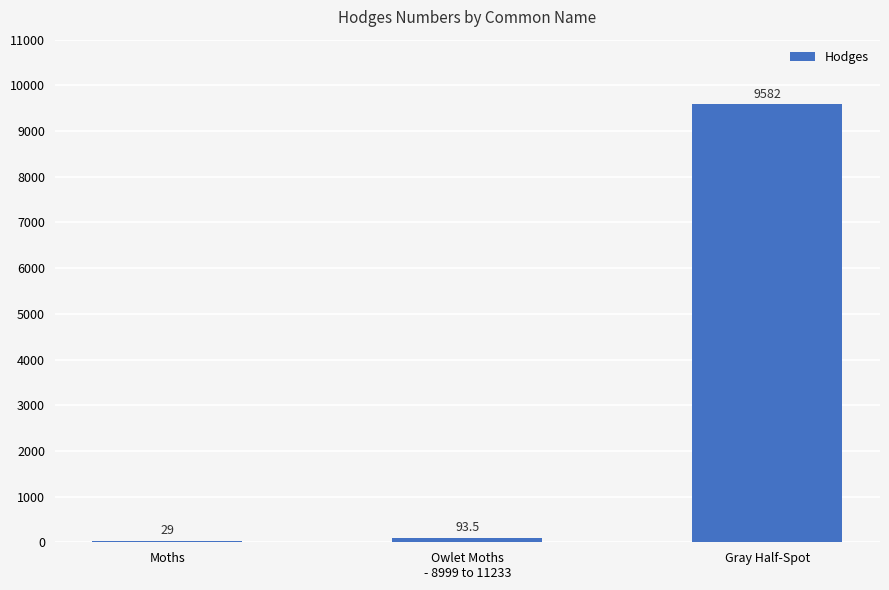

Are the bars horizontal?

No